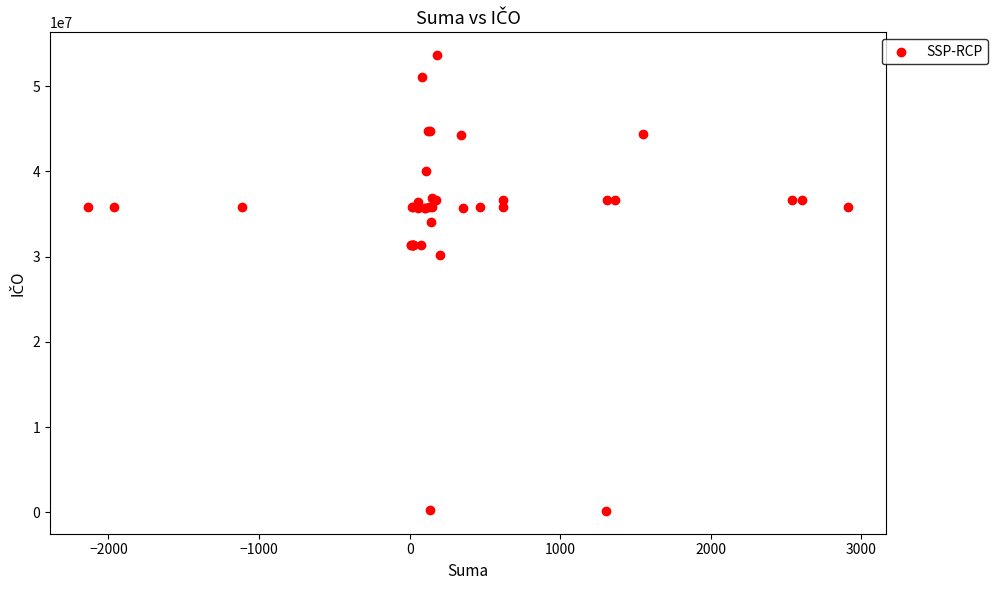

What Y value in the scatter plot is closest to 26899297?

30173779